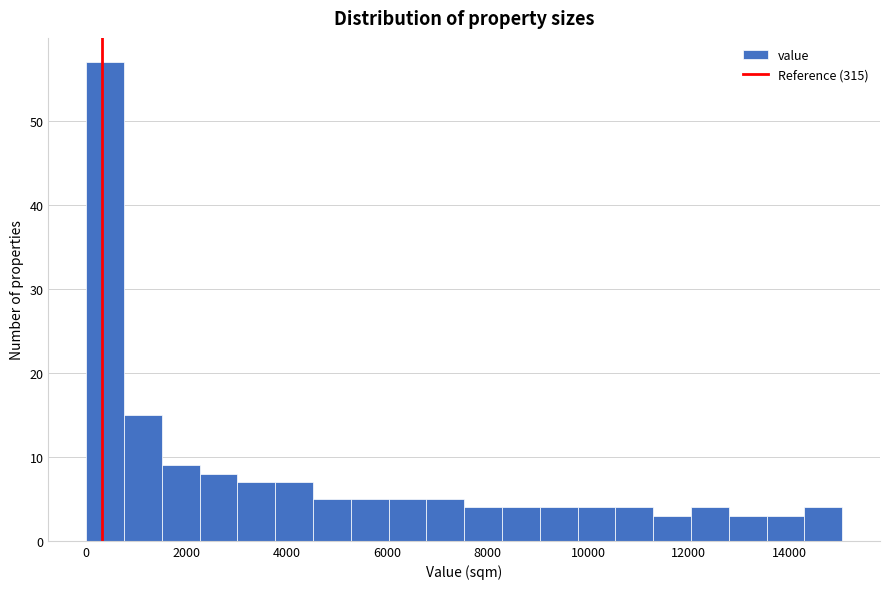

Read against the x-axis, roughly where is the centre of the tallest bar?

400